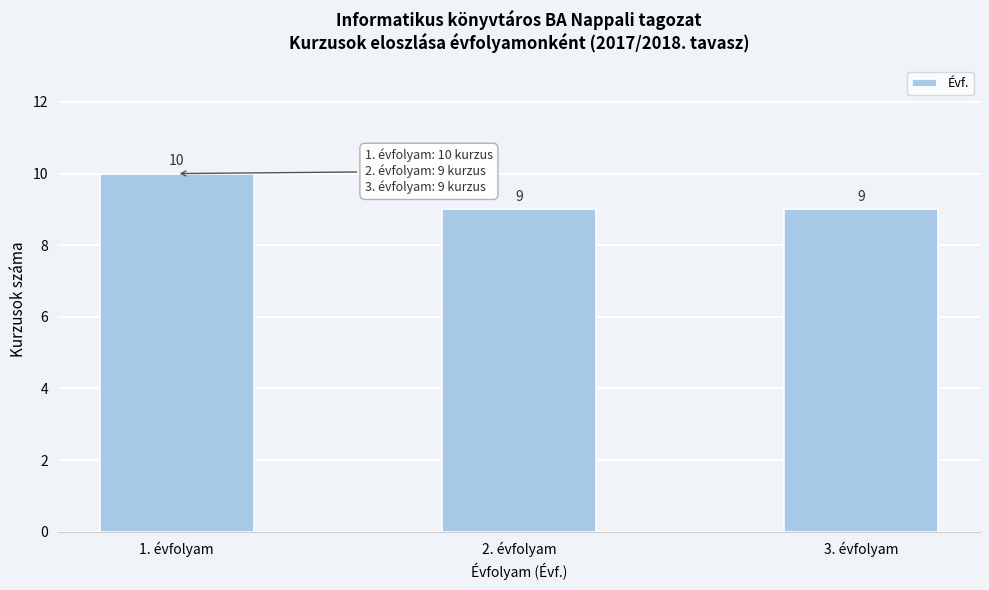

Reading left to right, extract all data points from this chart.

10	9	9